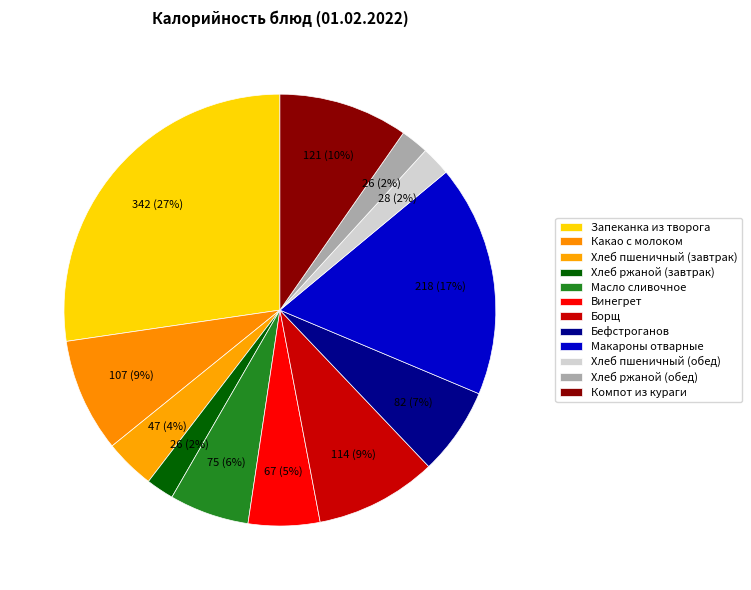

Count the number of slices in the pie.

12